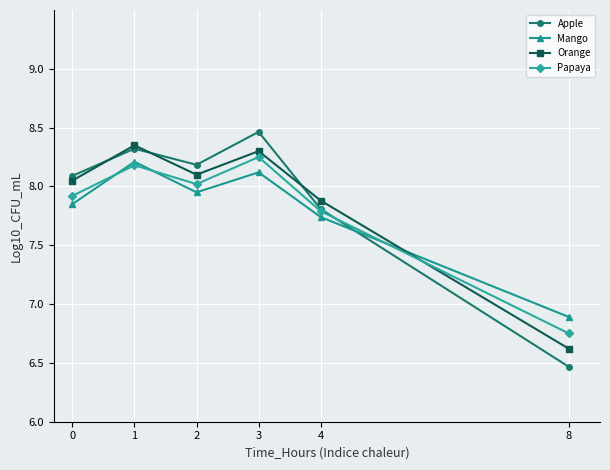

Rank the series by their maximum value, from lowest to highest.

Mango, Papaya, Orange, Apple